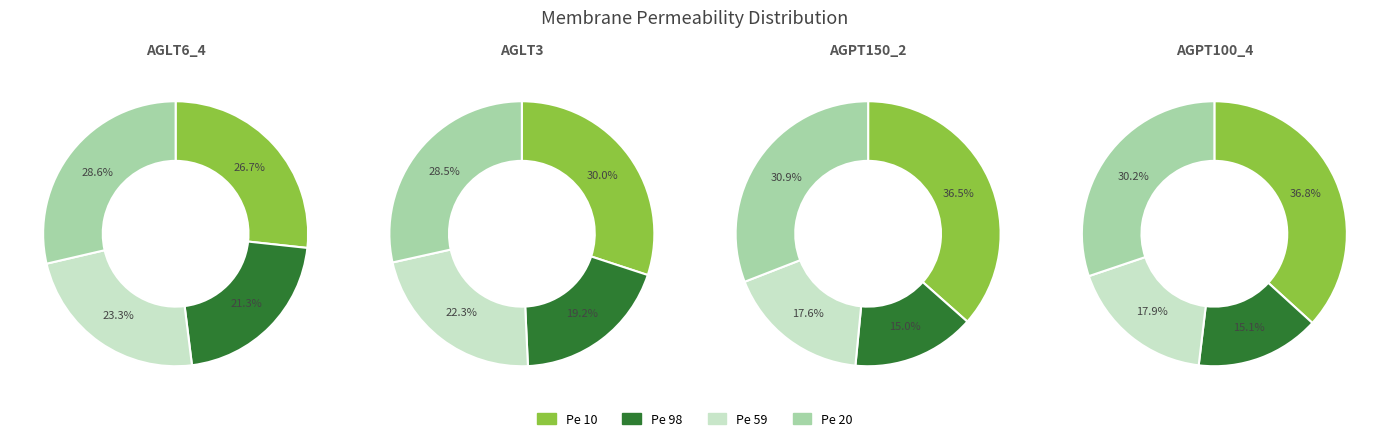

What is the total percentage of Pe 59 and Pe 98?

44.7%